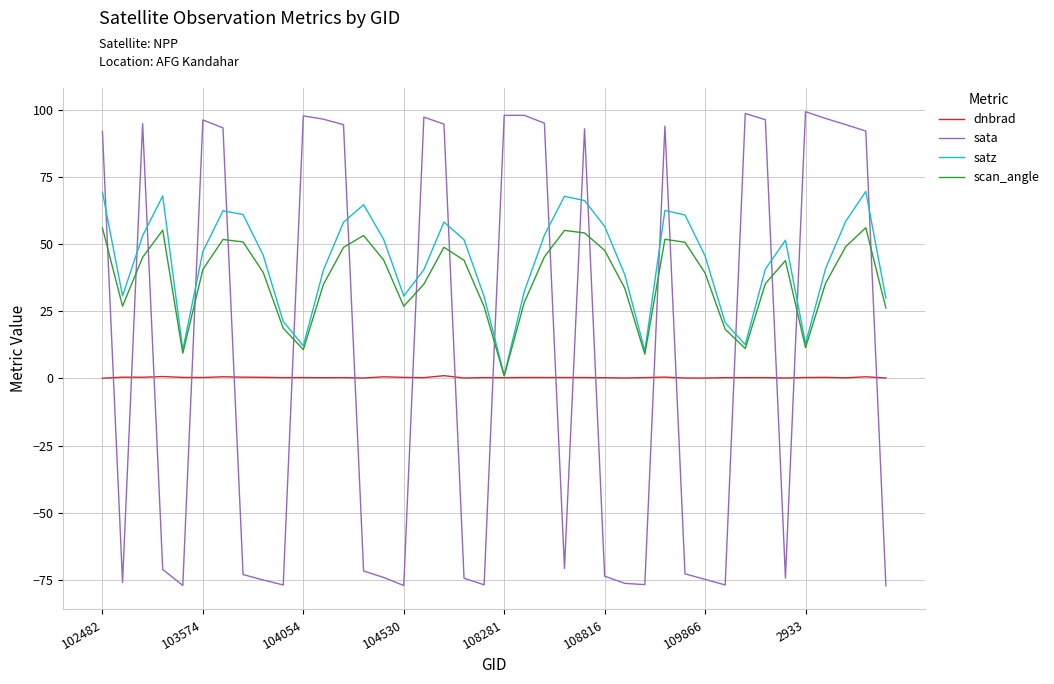

Which series has the largest range (max minus min)?

sata